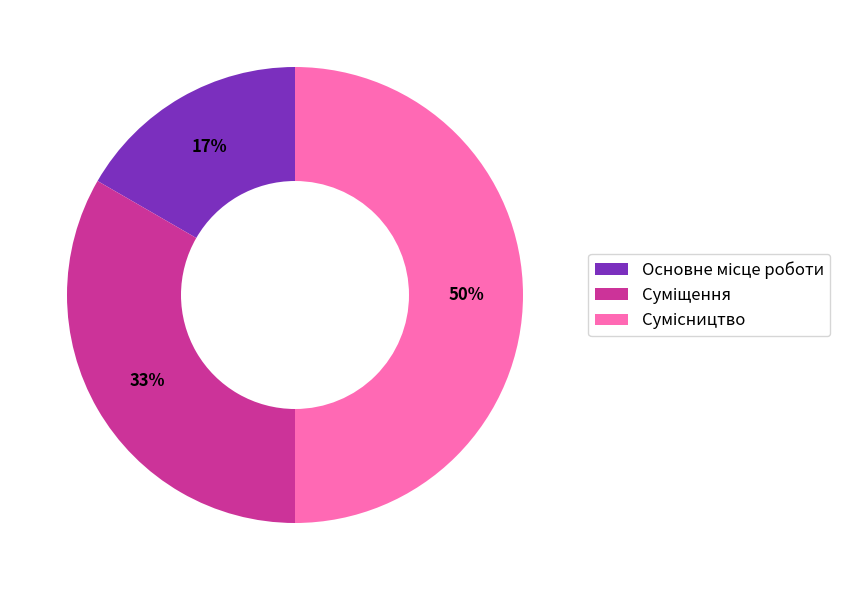

To the nearest percent, what is the difference between the largest and smallest slice percentages?

33%